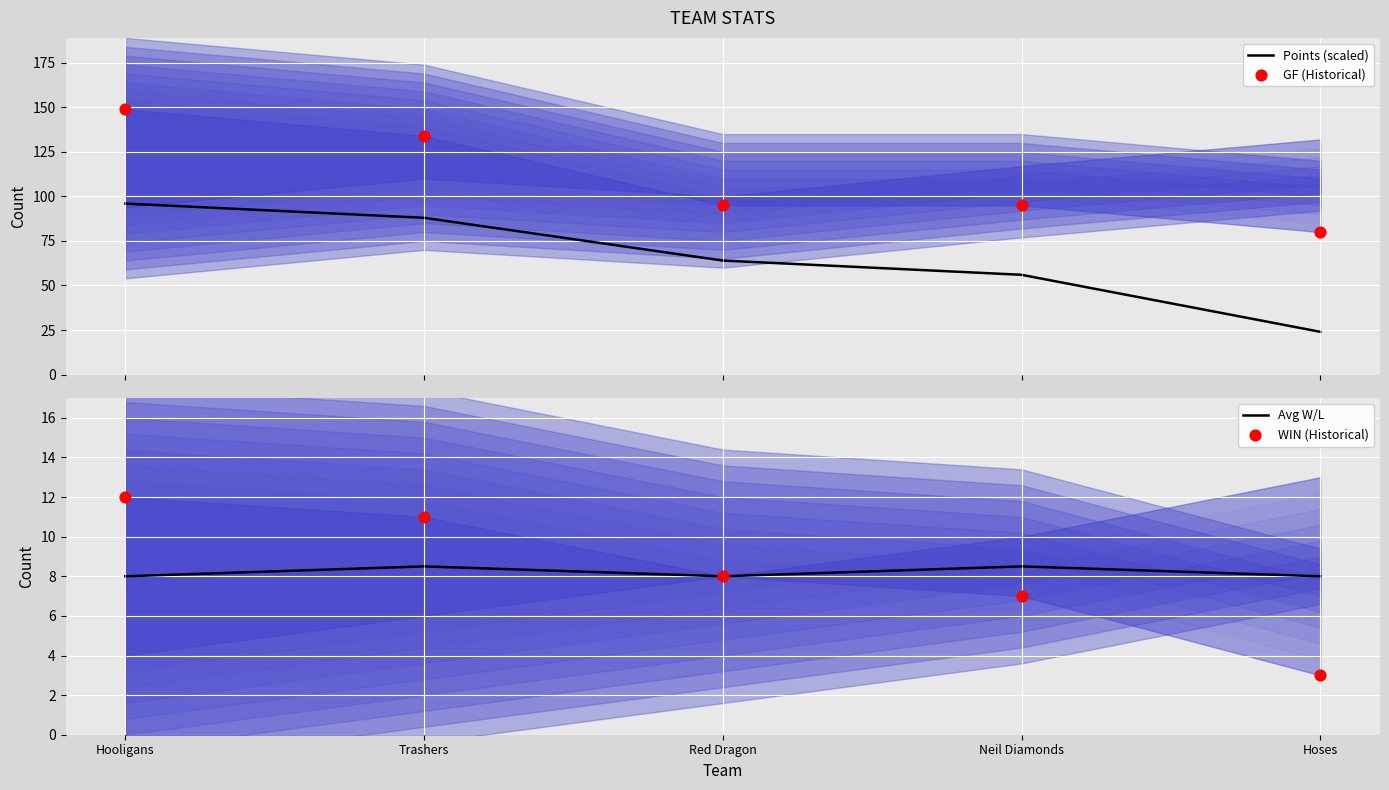

Which series contains the lowest Y value?

WIN (Historical)